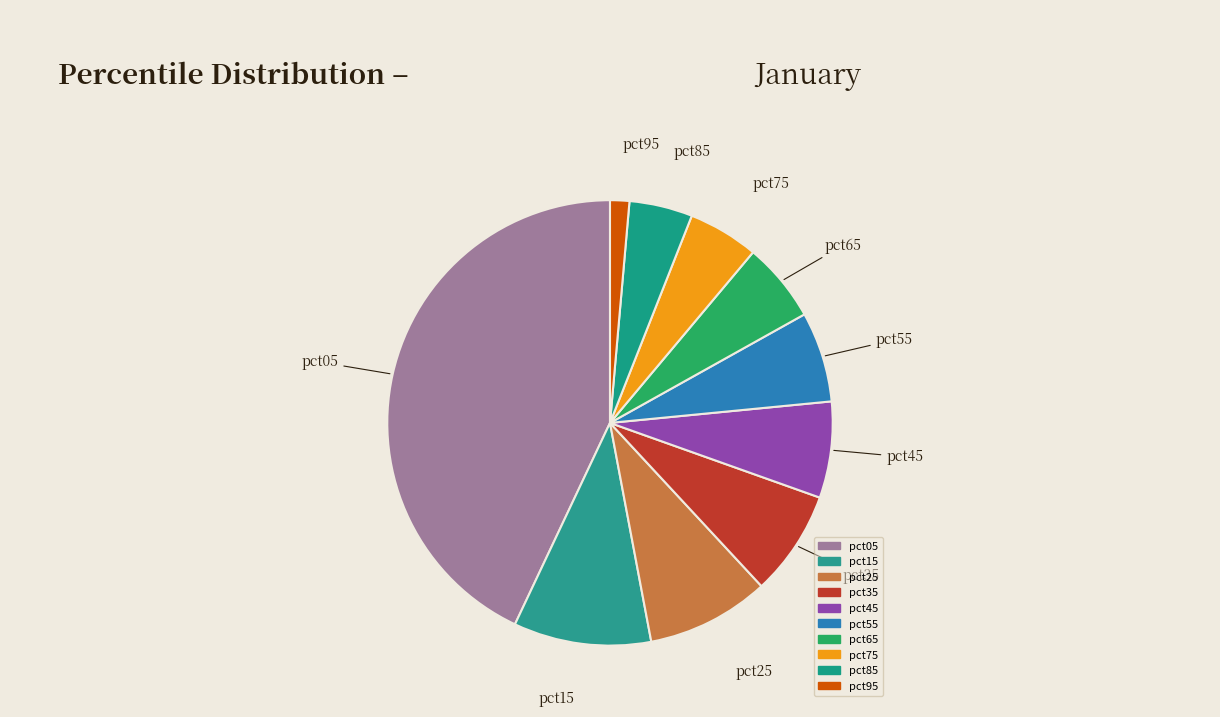

To the nearest percent, what portion does pct35 represent?

8%